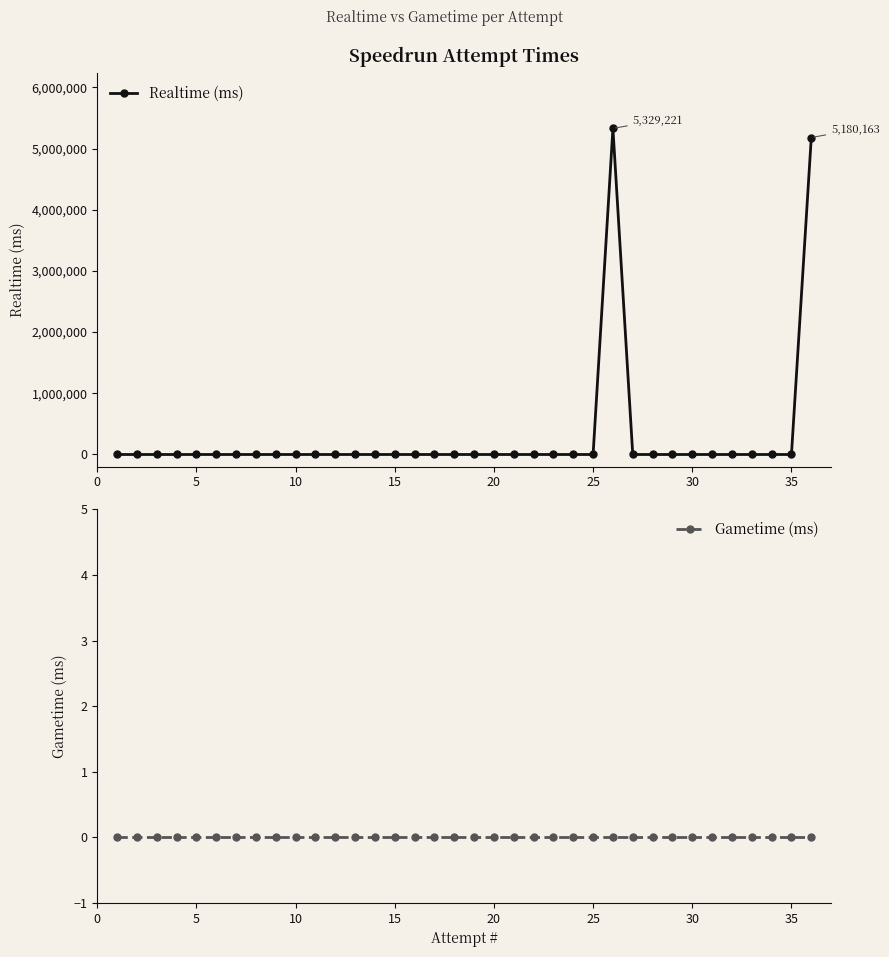

How many data points in Realtime (ms) are above 0?

2